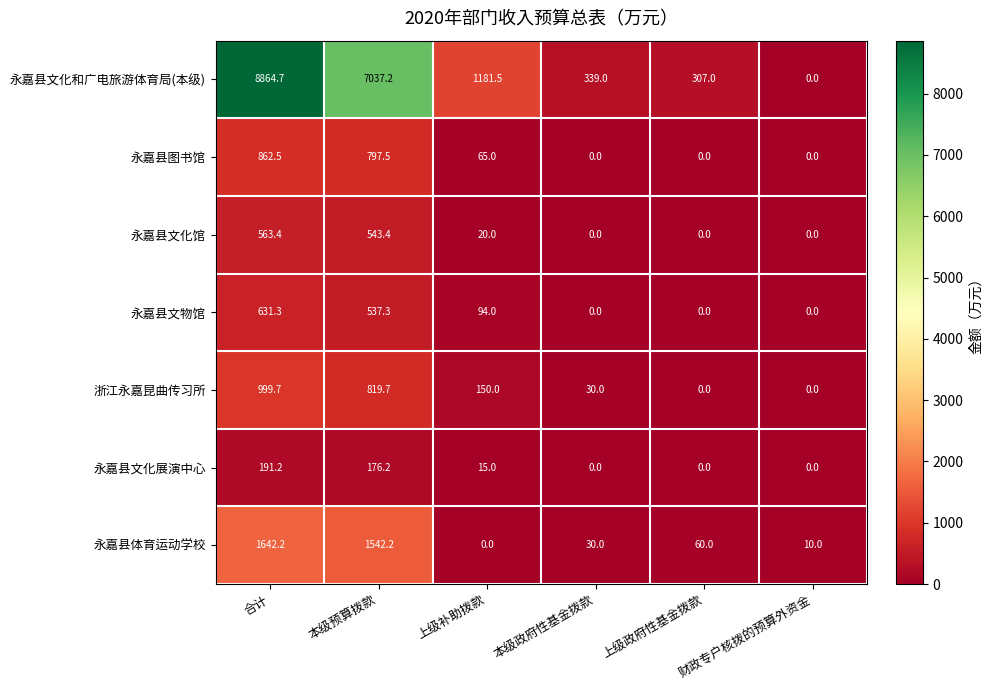

Count the number of categories in the chart.

6